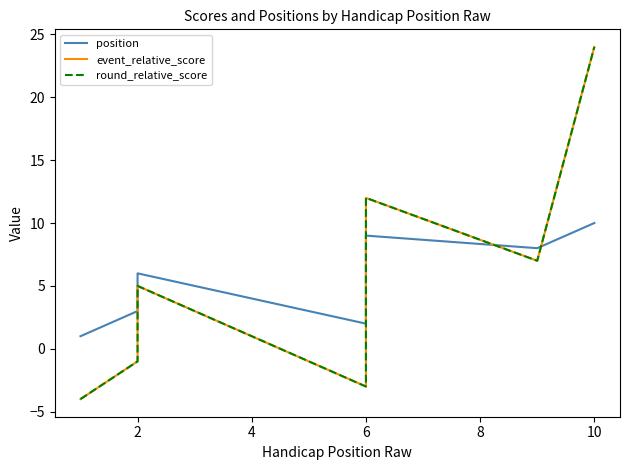

What is the difference between the second highest and second lowest values in the round_relative_score series?

15